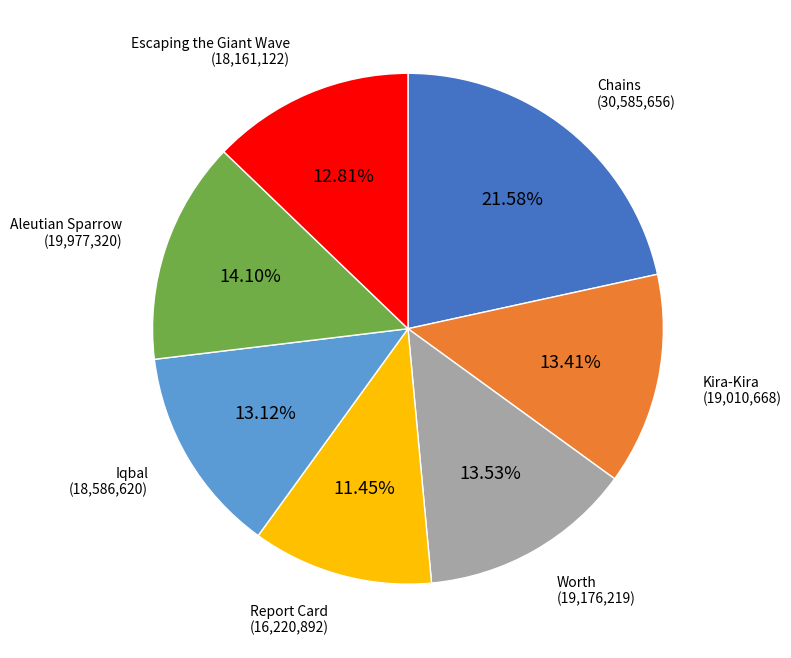

Is there any slice that represents more than half of the pie?

No